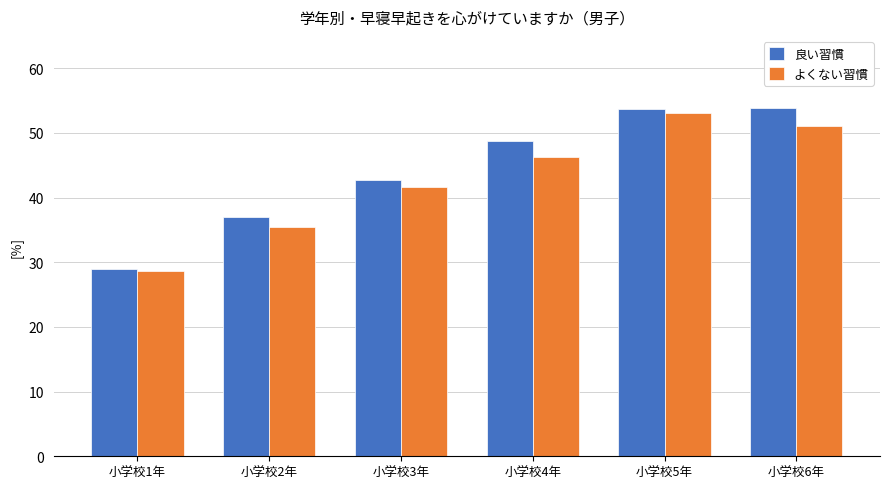

How many categories are shown in the chart?

6